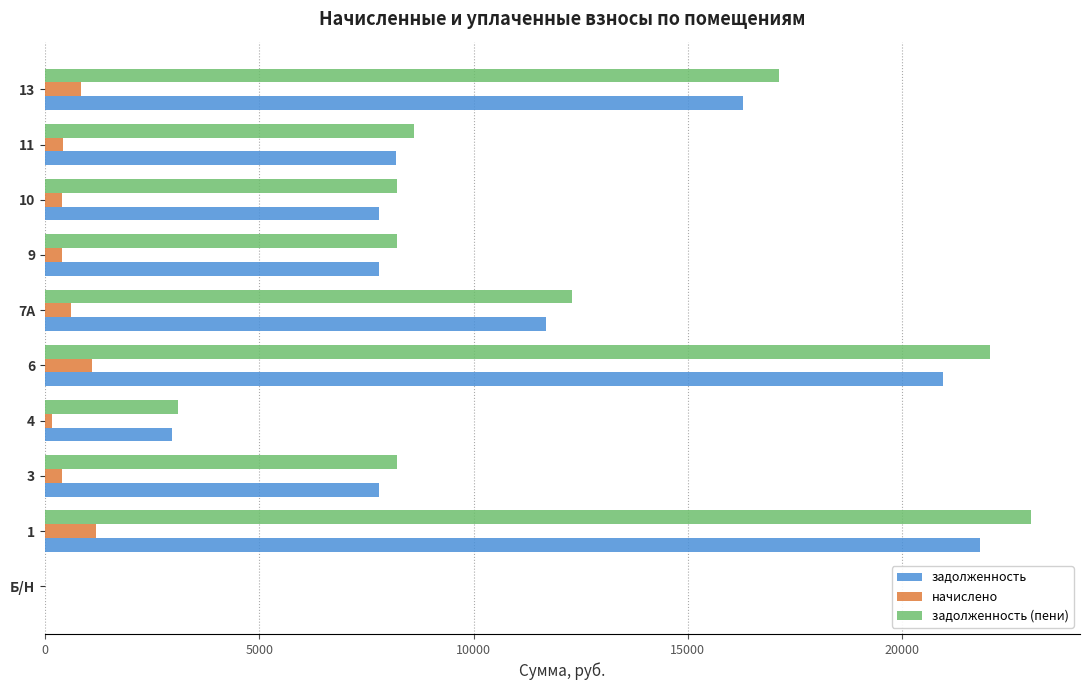

Between 9 and 13, which series saw the biggest shift?

задолженность (пени)